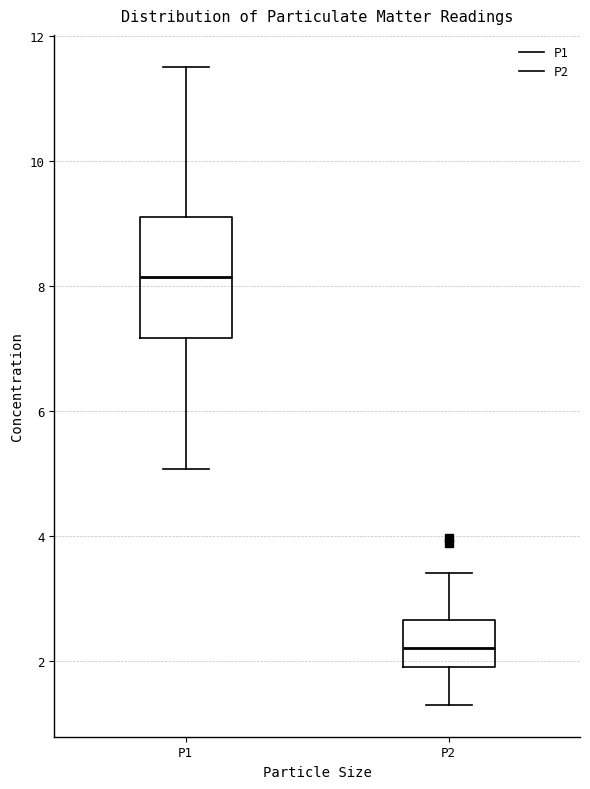

Reading left to right, read every box against the y-axis: the position of its median line, the range the box covers, and the ends of its whiskers. The values are not printed on the chart, so give them approximately, as read against the axis.

P1: median 8.2, box 7.2 to 9.0, whiskers 5.0 to 11.6
P2: median 2.2, box 2.0 to 2.6, whiskers 1.4 to 3.4